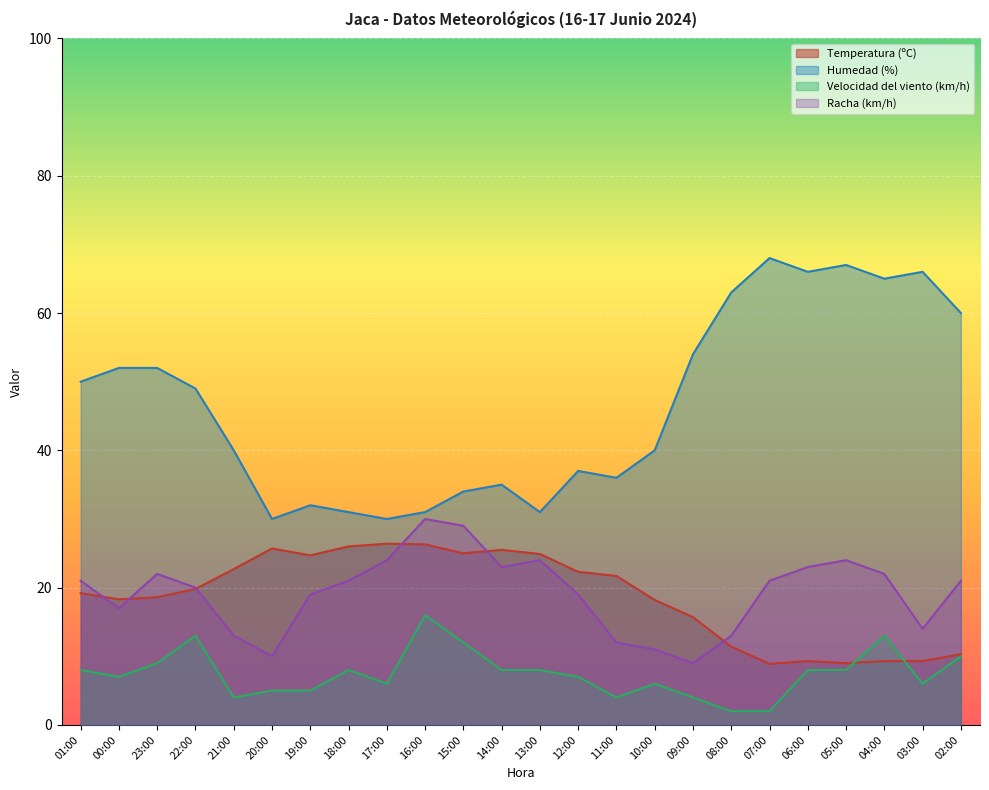

Reading left to right, transcribe all the data shown in this chart.

Temperatura (ºC): 01:00=19.2	00:00=18.3	23:00=18.6	22:00=19.8	21:00=22.7	20:00=25.7	19:00=24.7	18:00=26.0	17:00=26.4	16:00=26.3	15:00=25.0	14:00=25.5	13:00=24.9	12:00=22.3	11:00=21.7	10:00=18.2	09:00=15.7	08:00=11.4	07:00=8.9	06:00=9.3	05:00=9.0	04:00=9.3	03:00=9.3	02:00=10.3
Humedad (%): 01:00=50.0	00:00=52.0	23:00=52.0	22:00=49.0	21:00=40.0	20:00=30.0	19:00=32.0	18:00=31.0	17:00=30.0	16:00=31.0	15:00=34.0	14:00=35.0	13:00=31.0	12:00=37.0	11:00=36.0	10:00=40.0	09:00=54.0	08:00=63.0	07:00=68.0	06:00=66.0	05:00=67.0	04:00=65.0	03:00=66.0	02:00=60.0
Velocidad del viento (km/h): 01:00=8.0	00:00=7.0	23:00=9.0	22:00=13.0	21:00=4.0	20:00=5.0	19:00=5.0	18:00=8.0	17:00=6.0	16:00=16.0	15:00=12.0	14:00=8.0	13:00=8.0	12:00=7.0	11:00=4.0	10:00=6.0	09:00=4.0	08:00=2.0	07:00=2.0	06:00=8.0	05:00=8.0	04:00=13.0	03:00=6.0	02:00=10.0
Racha (km/h): 01:00=21.0	00:00=17.0	23:00=22.0	22:00=20.0	21:00=13.0	20:00=10.0	19:00=19.0	18:00=21.0	17:00=24.0	16:00=30.0	15:00=29.0	14:00=23.0	13:00=24.0	12:00=19.0	11:00=12.0	10:00=11.0	09:00=9.0	08:00=13.0	07:00=21.0	06:00=23.0	05:00=24.0	04:00=22.0	03:00=14.0	02:00=21.0